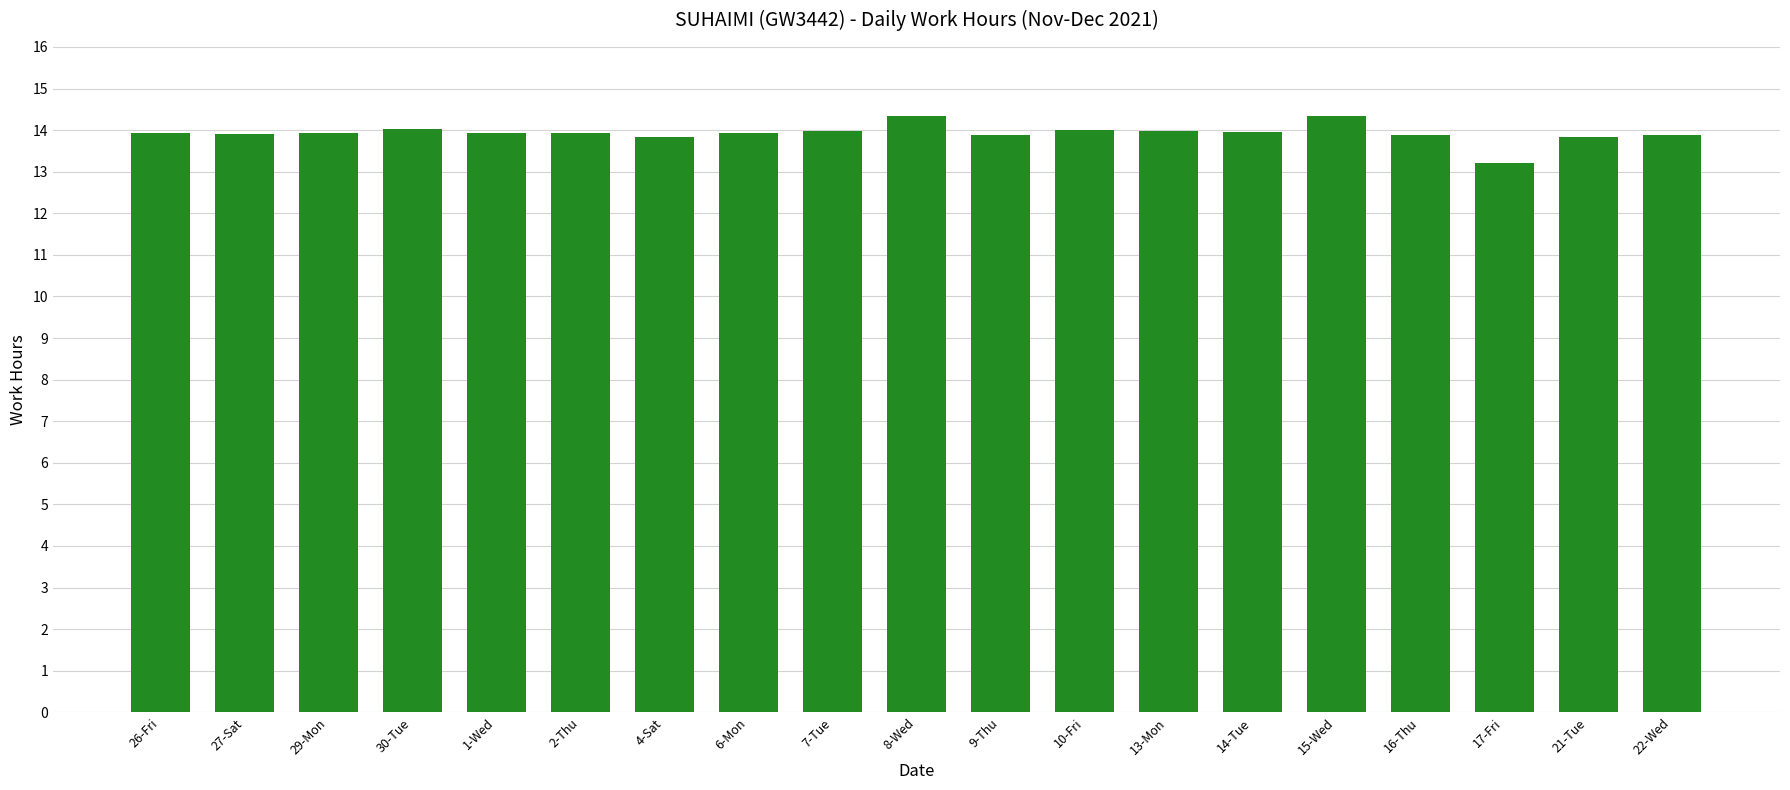

What is the sum of the values at 15-Wed and 14-Tue?

28.3